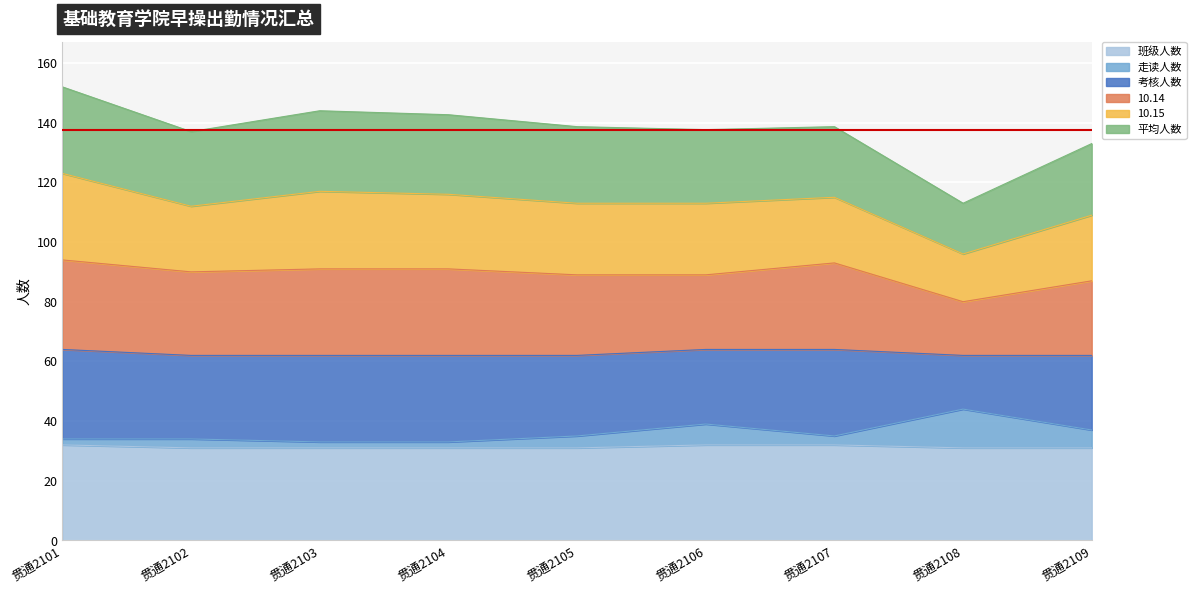

At which label does 平均人数 reach its minimum?

贯通2108